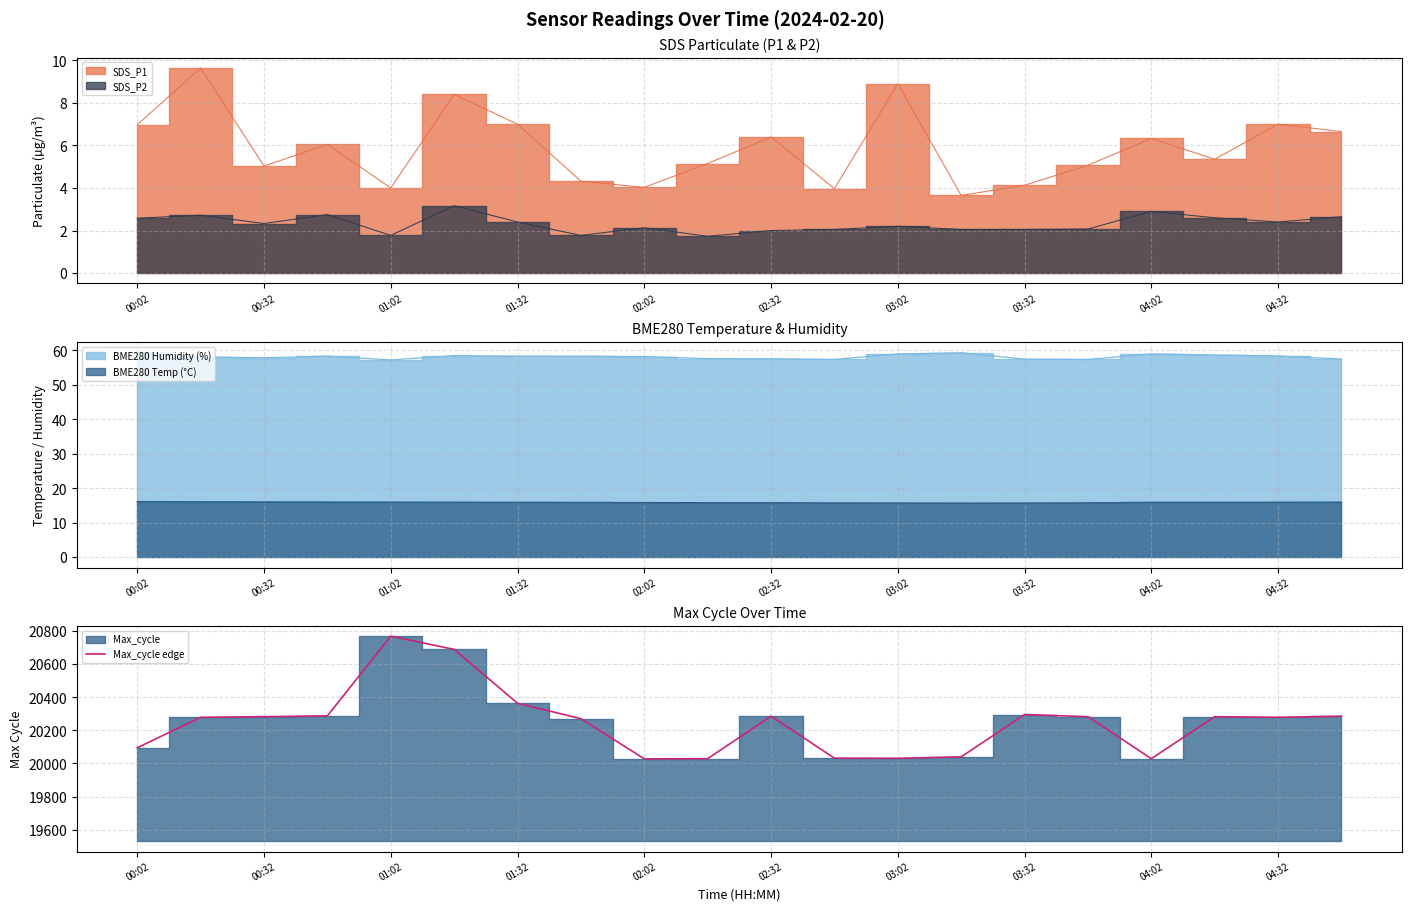

What is the lowest value of the Max_cycle edge series?

20028